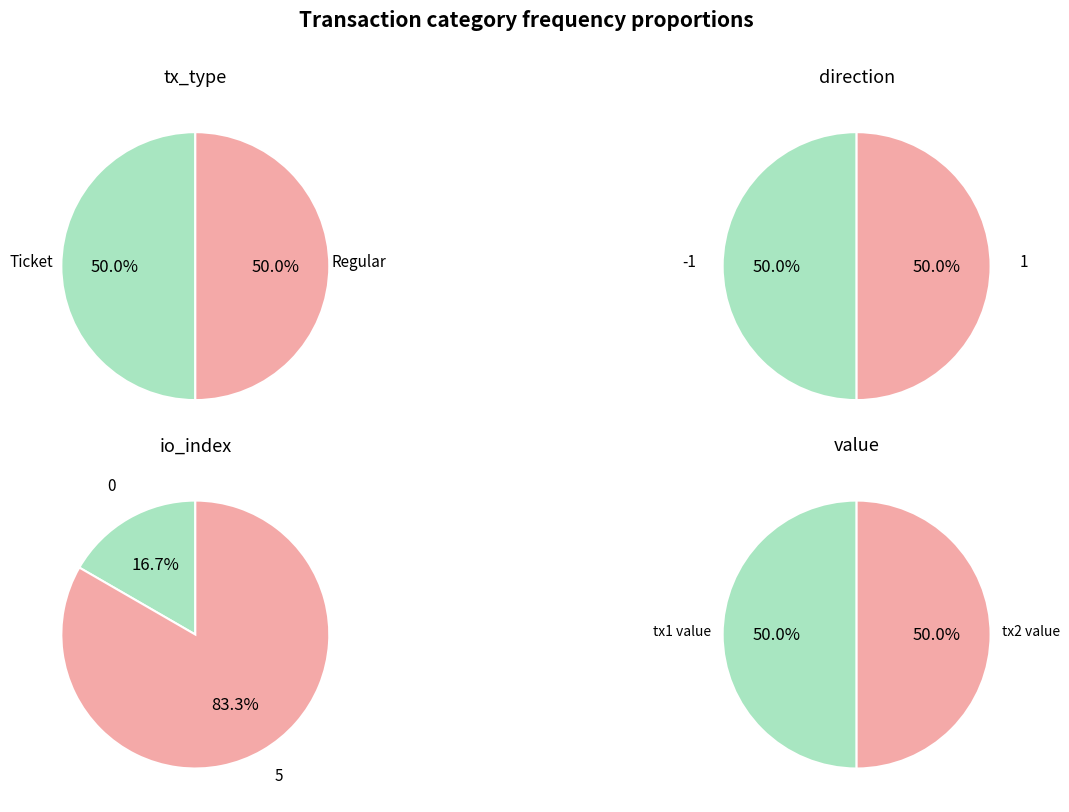

How much of the chart is everything except Ticket?

50.0%